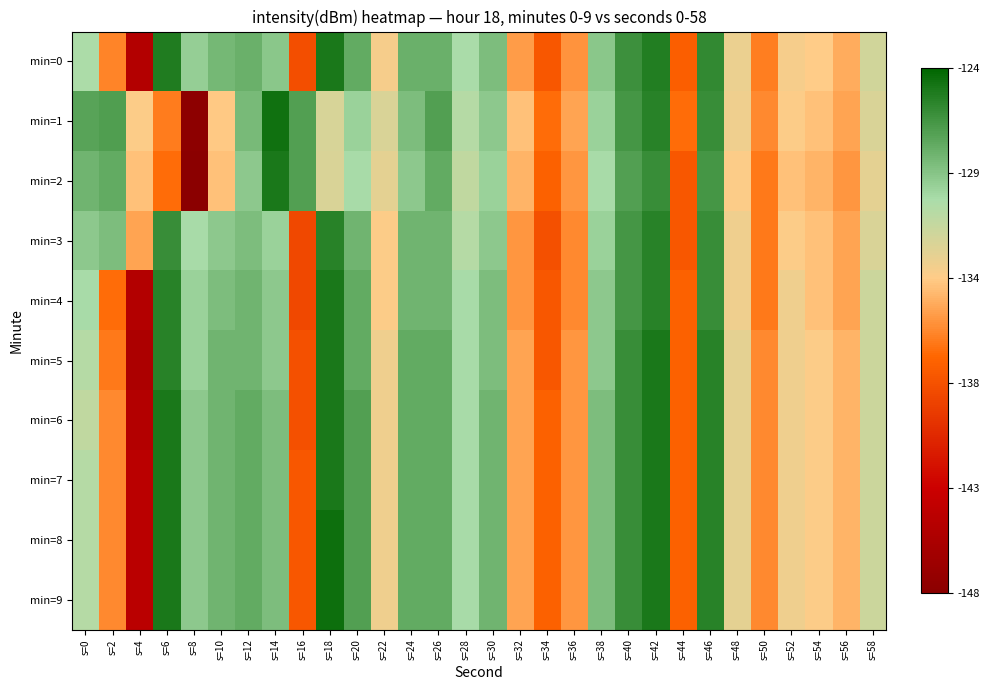

Reading left to right, list all the values displayed in this chart.

min=0: s=0=-130.1	s=2=-136.2	s=4=-144.9	s=6=-125.2	s=8=-129.3	s=10=-128.2	s=12=-127.8	s=14=-128.9	s=16=-138.6	s=18=-125.0	s=20=-127.5	s=22=-133.3	s=24=-127.8	s=26=-127.8	s=28=-130.0	s=30=-128.5	s=32=-135.3	s=34=-138.0	s=36=-135.6	s=38=-128.9	s=40=-126.2	s=42=-125.3	s=44=-137.6	s=46=-125.9	s=48=-132.8	s=50=-136.3	s=52=-133.2	s=54=-133.6	s=56=-134.7	s=58=-131.6
min=1: s=0=-127.1	s=2=-126.9	s=4=-133.5	s=6=-136.4	s=8=-147.8	s=10=-133.7	s=12=-128.2	s=14=-124.6	s=16=-126.9	s=18=-131.9	s=20=-129.5	s=22=-132.0	s=24=-128.5	s=26=-127.0	s=28=-130.5	s=30=-129.0	s=32=-134.0	s=34=-137.0	s=36=-135.0	s=38=-129.5	s=40=-126.5	s=42=-125.5	s=44=-137.0	s=46=-126.0	s=48=-133.0	s=50=-136.0	s=52=-133.5	s=54=-134.0	s=56=-135.0	s=58=-132.0
min=2: s=0=-128.0	s=2=-127.5	s=4=-134.0	s=6=-137.0	s=8=-148.0	s=10=-134.0	s=12=-129.0	s=14=-125.0	s=16=-127.0	s=18=-132.0	s=20=-130.0	s=22=-132.5	s=24=-129.0	s=26=-127.5	s=28=-131.0	s=30=-129.5	s=32=-134.5	s=34=-137.5	s=36=-135.5	s=38=-130.0	s=40=-127.0	s=42=-126.0	s=44=-138.0	s=46=-126.5	s=48=-133.5	s=50=-136.5	s=52=-134.0	s=54=-134.5	s=56=-135.5	s=58=-132.5
min=3: s=0=-129.0	s=2=-128.5	s=4=-135.0	s=6=-126.0	s=8=-130.0	s=10=-129.0	s=12=-128.5	s=14=-129.5	s=16=-139.0	s=18=-125.5	s=20=-128.0	s=22=-133.5	s=24=-128.0	s=26=-128.0	s=28=-130.5	s=30=-129.0	s=32=-135.5	s=34=-138.5	s=36=-136.0	s=38=-129.5	s=40=-126.5	s=42=-125.5	s=44=-138.0	s=46=-126.0	s=48=-133.0	s=50=-136.5	s=52=-133.5	s=54=-134.0	s=56=-135.0	s=58=-132.0
min=4: s=0=-130.0	s=2=-137.0	s=4=-145.0	s=6=-125.5	s=8=-129.5	s=10=-128.5	s=12=-128.0	s=14=-129.0	s=16=-139.0	s=18=-125.0	s=20=-127.5	s=22=-133.5	s=24=-128.0	s=26=-128.0	s=28=-130.0	s=30=-128.5	s=32=-135.5	s=34=-138.0	s=36=-136.0	s=38=-129.0	s=40=-126.5	s=42=-125.5	s=44=-137.5	s=46=-126.0	s=48=-133.0	s=50=-136.5	s=52=-133.0	s=54=-134.0	s=56=-135.0	s=58=-131.5
min=5: s=0=-130.5	s=2=-136.5	s=4=-145.5	s=6=-125.5	s=8=-129.5	s=10=-128.0	s=12=-128.0	s=14=-129.0	s=16=-138.5	s=18=-125.0	s=20=-127.5	s=22=-133.0	s=24=-127.5	s=26=-127.5	s=28=-130.0	s=30=-128.5	s=32=-135.0	s=34=-138.0	s=36=-135.5	s=38=-129.0	s=40=-126.0	s=42=-125.0	s=44=-137.5	s=46=-125.5	s=48=-132.5	s=50=-136.0	s=52=-133.0	s=54=-133.5	s=56=-134.5	s=58=-131.5
min=6: s=0=-131.0	s=2=-136.0	s=4=-145.0	s=6=-125.0	s=8=-129.0	s=10=-128.0	s=12=-127.5	s=14=-128.5	s=16=-138.5	s=18=-125.0	s=20=-127.0	s=22=-133.0	s=24=-127.5	s=26=-127.5	s=28=-130.0	s=30=-128.0	s=32=-135.0	s=34=-137.5	s=36=-135.5	s=38=-128.5	s=40=-126.0	s=42=-125.0	s=44=-137.5	s=46=-125.5	s=48=-132.5	s=50=-136.0	s=52=-133.0	s=54=-133.5	s=56=-134.5	s=58=-131.5
min=7: s=0=-130.5	s=2=-136.0	s=4=-144.5	s=6=-125.0	s=8=-129.0	s=10=-128.0	s=12=-127.5	s=14=-128.5	s=16=-138.0	s=18=-125.0	s=20=-127.0	s=22=-133.0	s=24=-127.5	s=26=-127.5	s=28=-130.0	s=30=-128.0	s=32=-135.0	s=34=-137.5	s=36=-135.5	s=38=-128.5	s=40=-126.0	s=42=-125.0	s=44=-137.5	s=46=-125.5	s=48=-132.5	s=50=-136.0	s=52=-133.0	s=54=-133.5	s=56=-134.5	s=58=-131.5
min=8: s=0=-130.5	s=2=-136.0	s=4=-144.5	s=6=-125.0	s=8=-129.0	s=10=-128.0	s=12=-127.5	s=14=-128.5	s=16=-138.0	s=18=-124.5	s=20=-127.0	s=22=-133.0	s=24=-127.5	s=26=-127.5	s=28=-130.0	s=30=-128.0	s=32=-135.0	s=34=-137.5	s=36=-135.5	s=38=-128.5	s=40=-126.0	s=42=-125.0	s=44=-137.5	s=46=-125.5	s=48=-132.5	s=50=-136.0	s=52=-133.0	s=54=-133.5	s=56=-134.5	s=58=-131.5
min=9: s=0=-130.5	s=2=-136.0	s=4=-144.5	s=6=-125.0	s=8=-129.0	s=10=-128.0	s=12=-127.5	s=14=-128.5	s=16=-138.0	s=18=-124.5	s=20=-127.0	s=22=-133.0	s=24=-127.5	s=26=-127.5	s=28=-130.0	s=30=-128.0	s=32=-135.0	s=34=-137.5	s=36=-135.5	s=38=-128.5	s=40=-126.0	s=42=-125.0	s=44=-137.5	s=46=-125.5	s=48=-132.5	s=50=-136.0	s=52=-133.0	s=54=-133.5	s=56=-134.5	s=58=-131.5